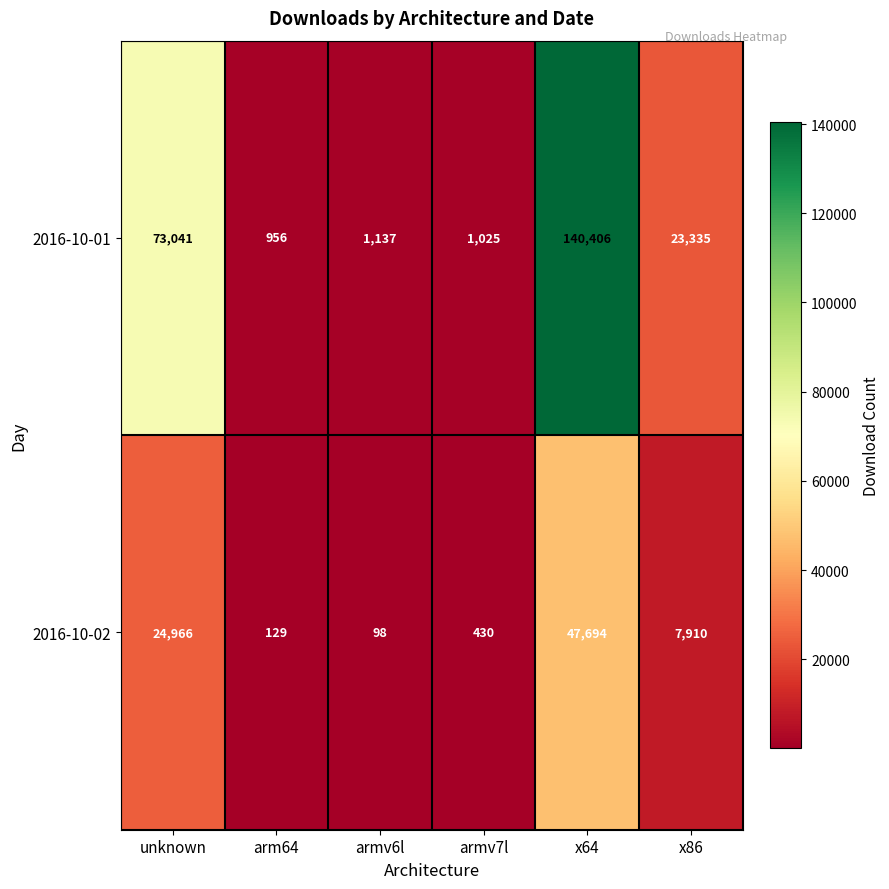

What is the difference between the maximum and minimum values in the 2016-10-01 series?

139450